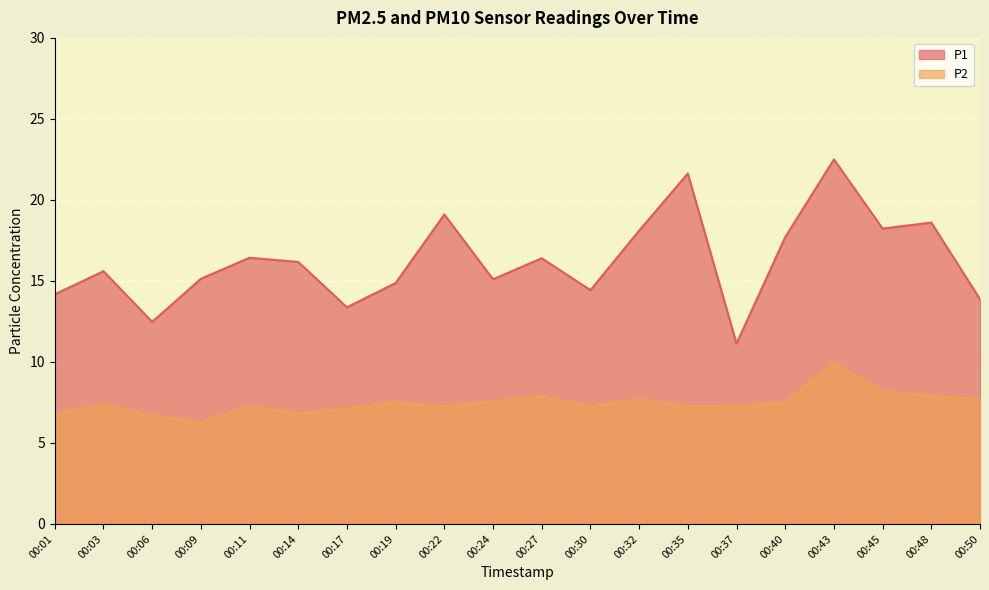

Does the chart display data point markers on the line(s)?

No